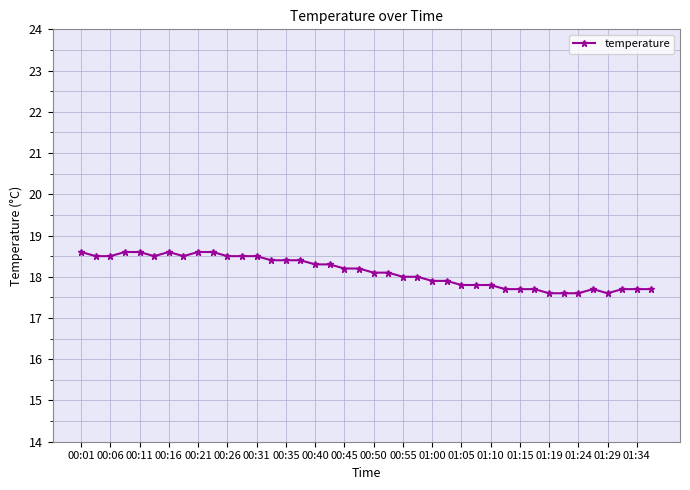

What is the smallest value displayed?

17.6